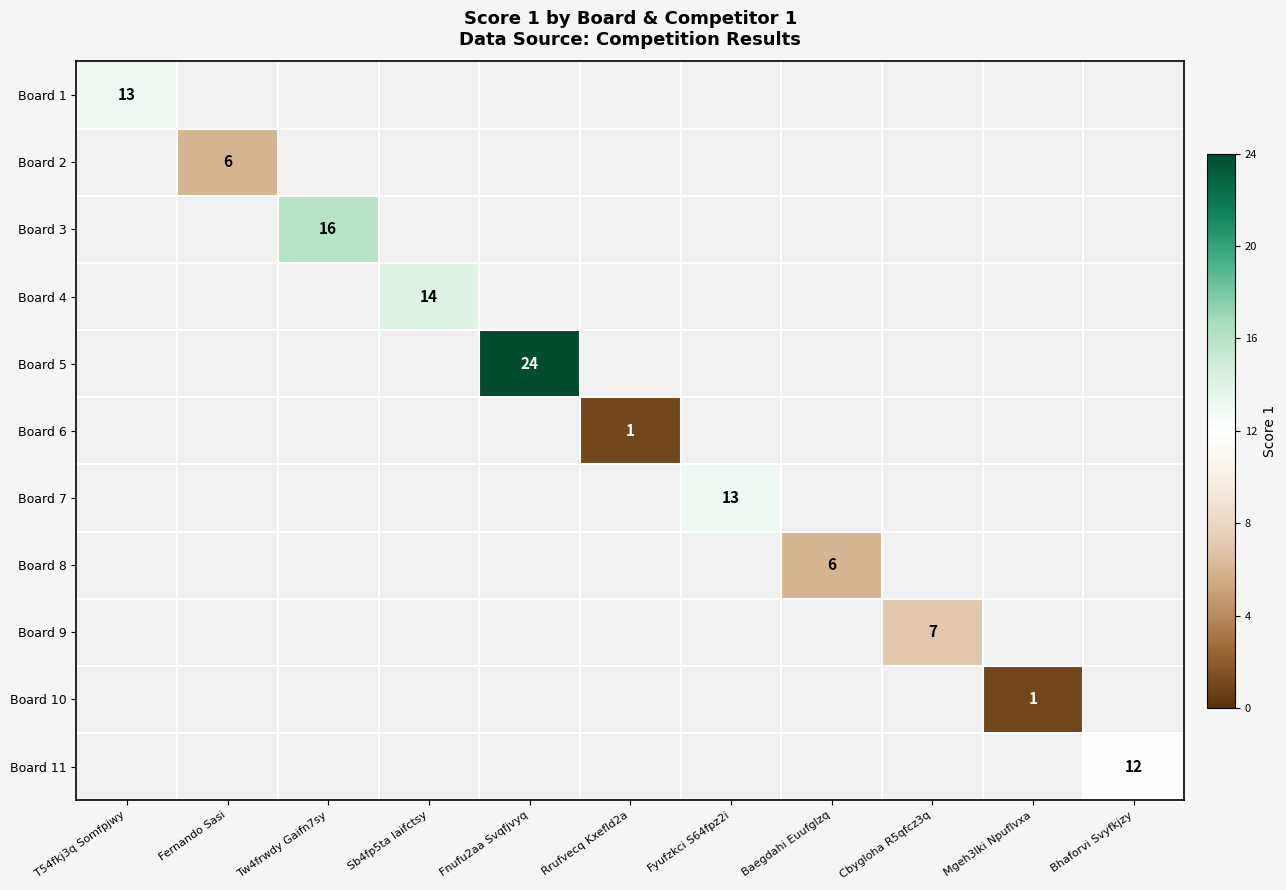

At which category does the chart reach its minimum across all series?

Rrufvecq Kxefld2a